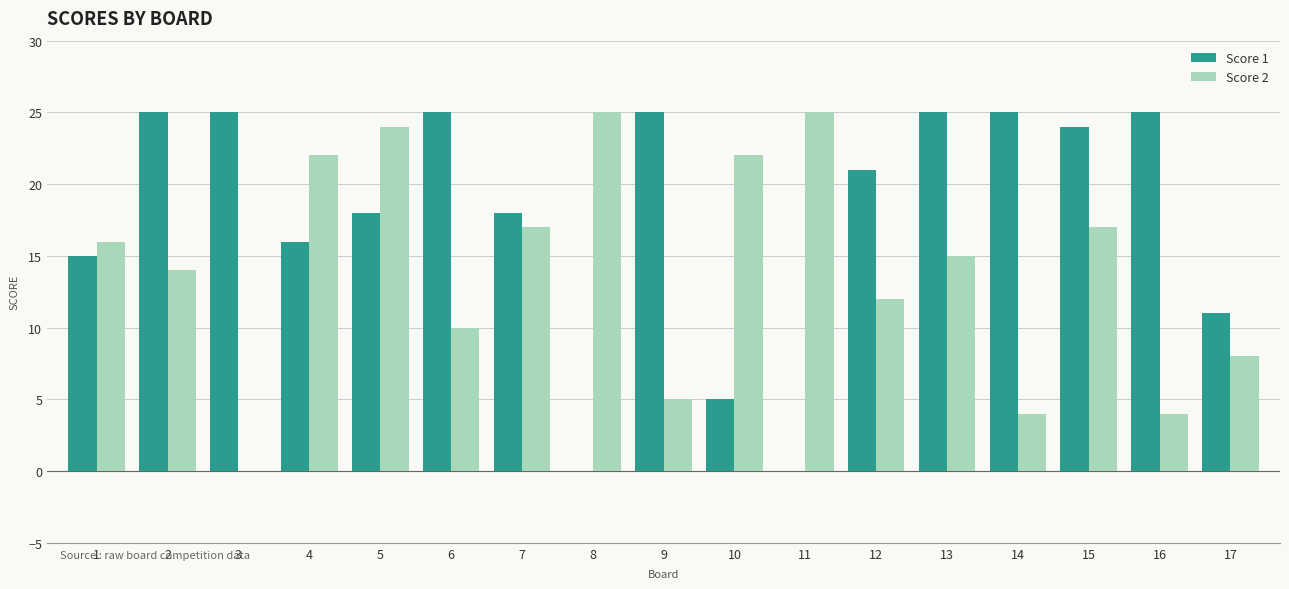

What is the sum of all Score 1 values?

303